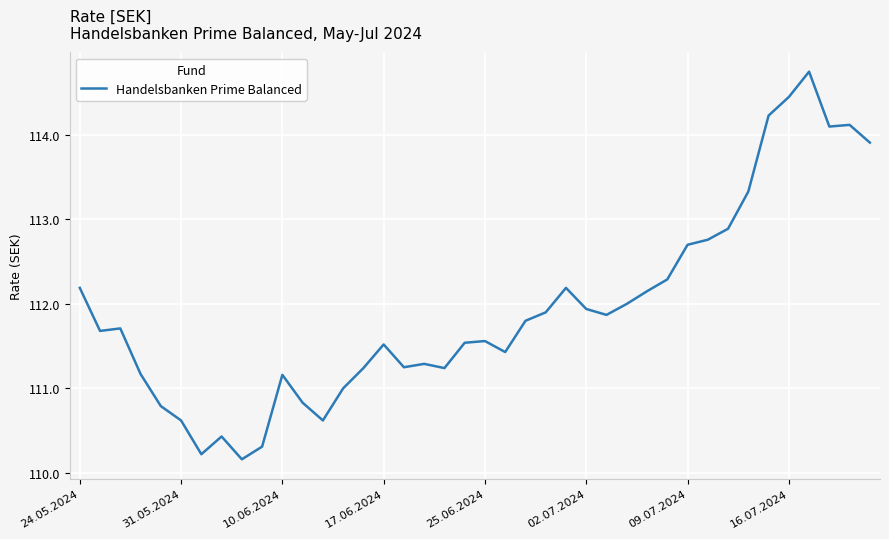

What is the difference between the maximum and minimum values?

4.6